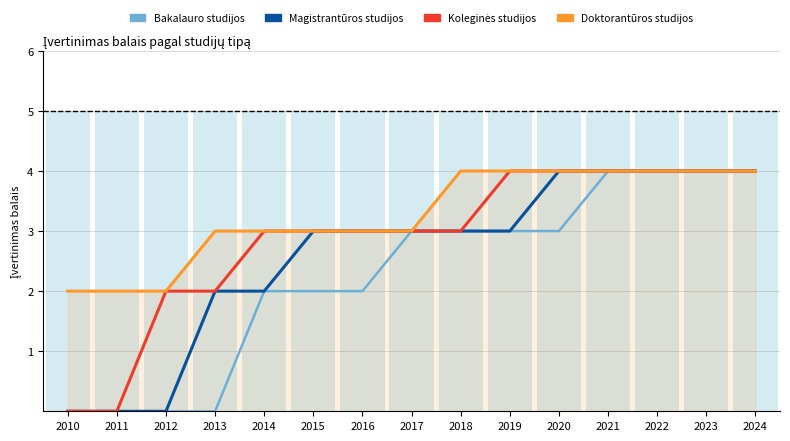

What is the total value across all series at 2014?

13